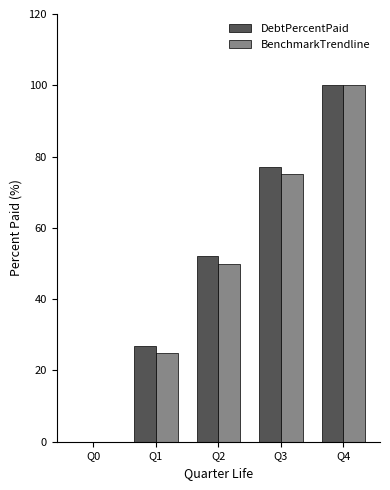

Is the value of DebtPercentPaid at Q3 greater than the value of BenchmarkTrendline at Q0?

Yes